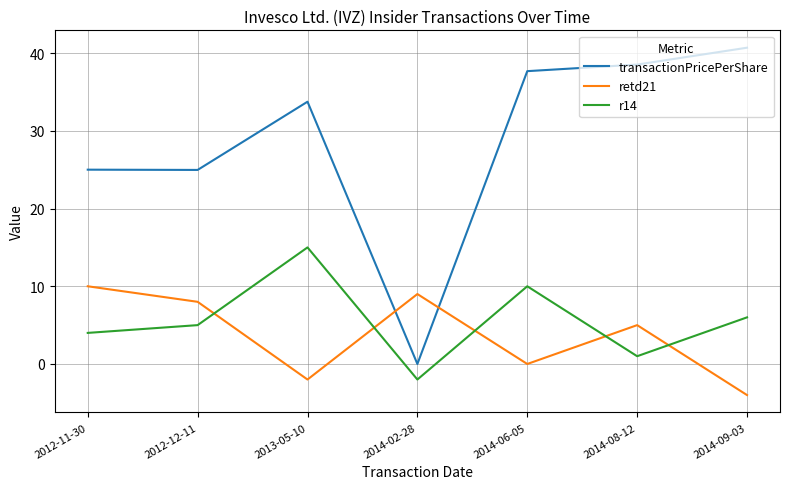

Reading left to right, what are all the values shown in this chart?

transactionPricePerShare: 2012-11-30=25.0	2012-12-11=25.0	2013-05-10=33.7	2014-02-28=0.0	2014-06-05=37.7	2014-08-12=38.5	2014-09-03=40.7
retd21: 2012-11-30=10.0	2012-12-11=8.0	2013-05-10=-2.0	2014-02-28=9.0	2014-06-05=0.0	2014-08-12=5.0	2014-09-03=-4.0
r14: 2012-11-30=4.0	2012-12-11=5.0	2013-05-10=15.0	2014-02-28=-2.0	2014-06-05=10.0	2014-08-12=1.0	2014-09-03=6.0